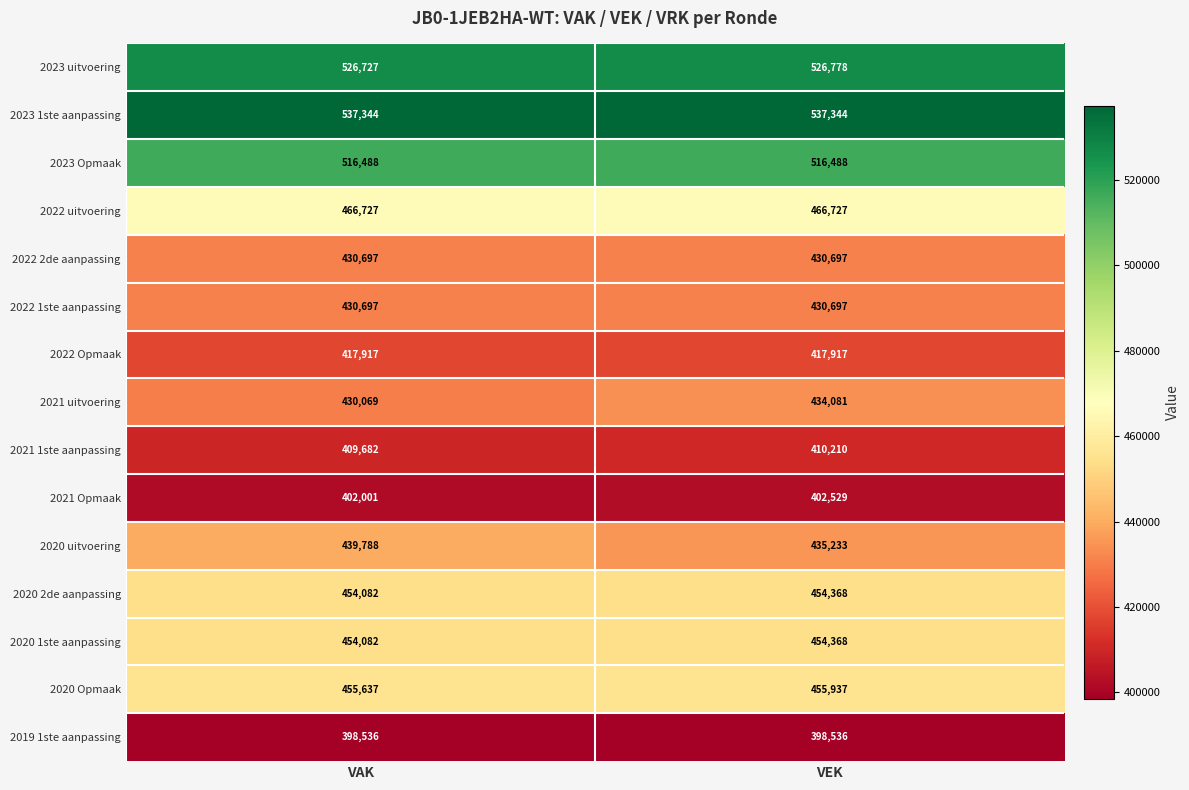

Which series has the largest range (max minus min)?

2020 uitvoering